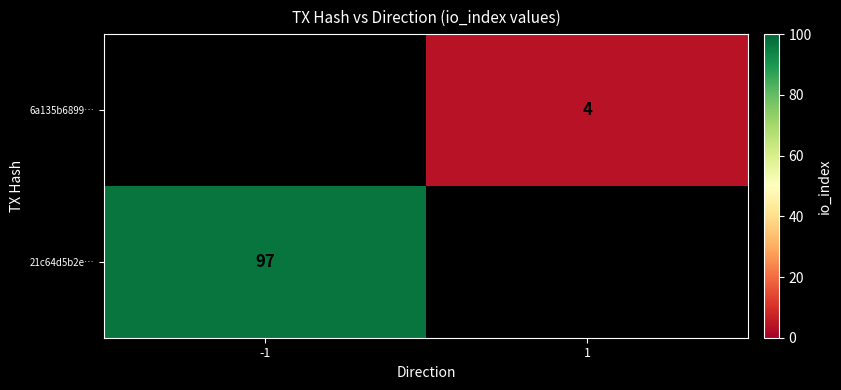

What is the greatest value displayed?

97.0